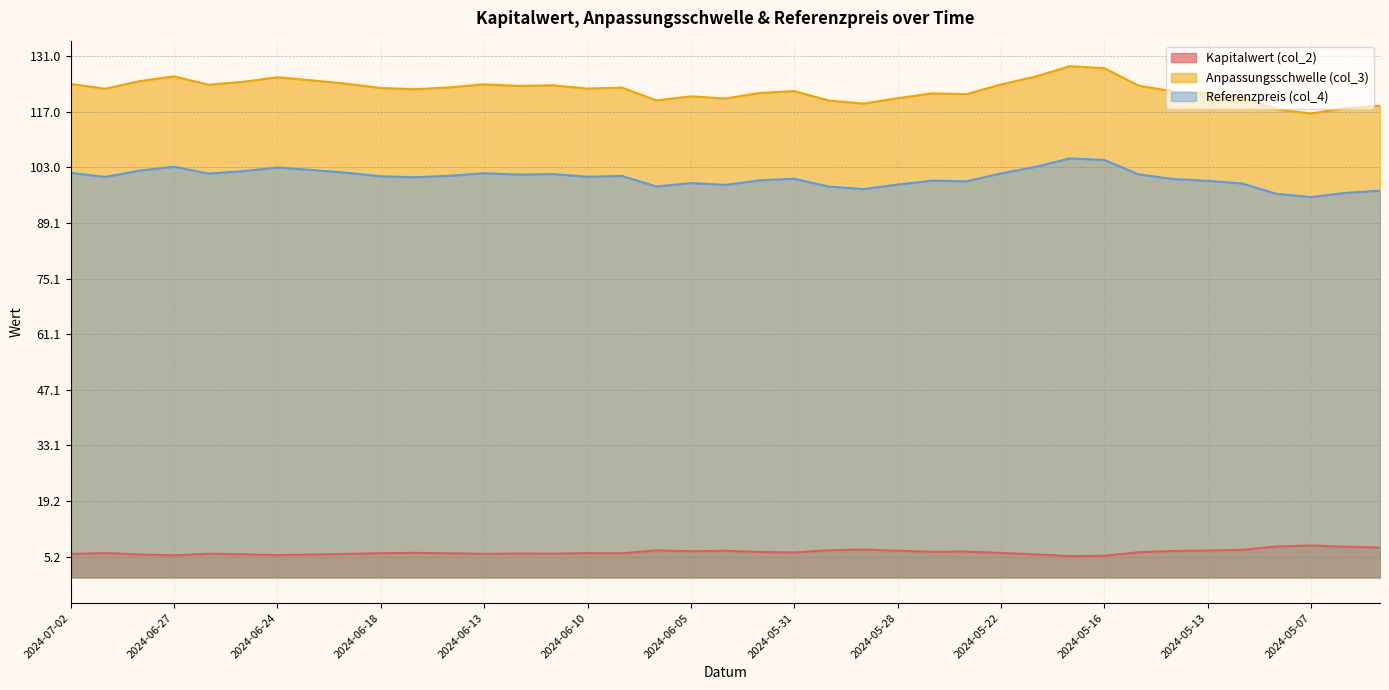

Is it true that Kapitalwert (col_2) equals 9.8 at 2024-06-05?

False